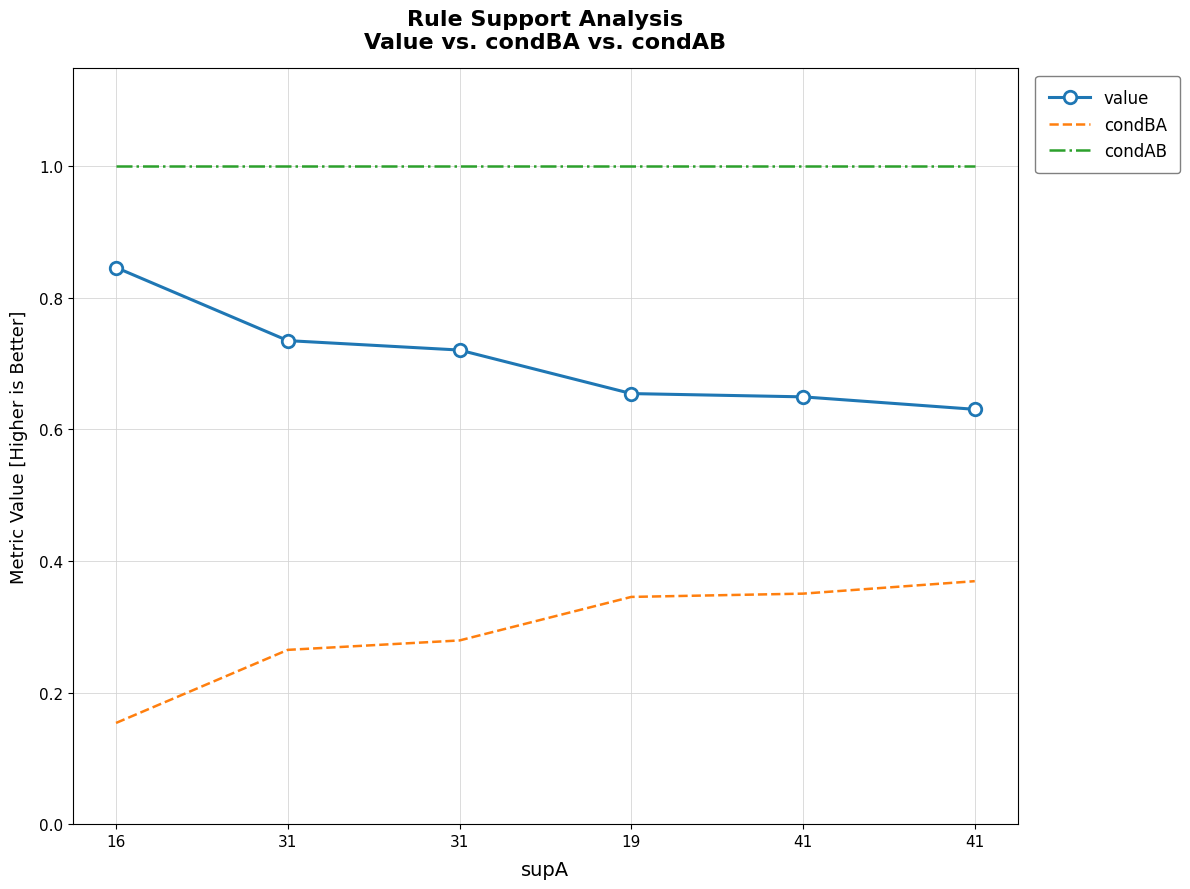

True or false: value and condBA cross at least once.

False